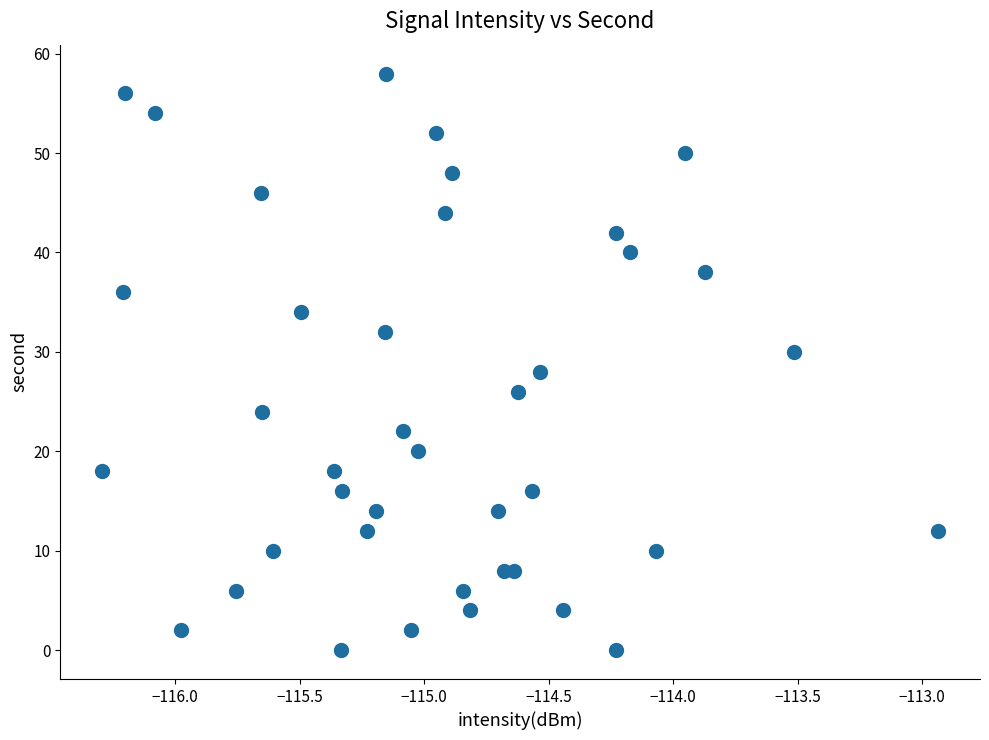

What is the range of Y values (max minus min)?

58